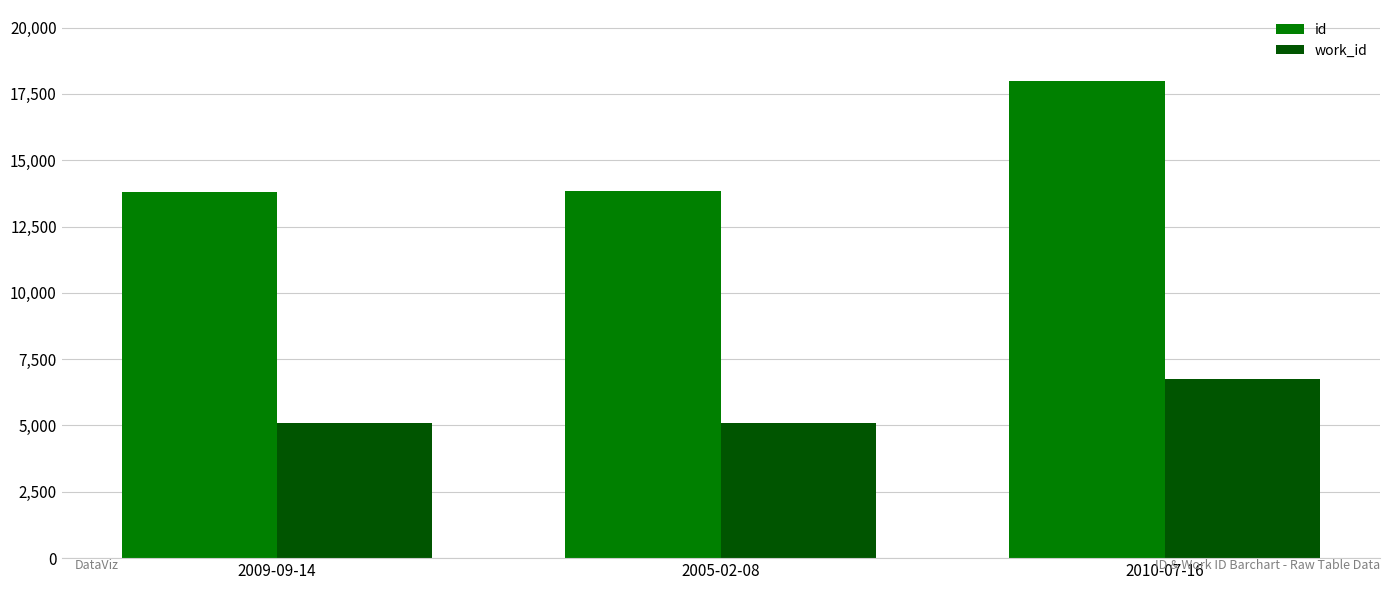

What value does the work_id series have at 2009-09-14?

5106